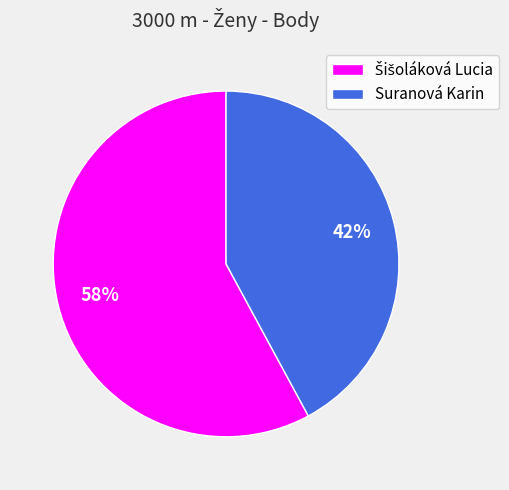

To the nearest percent, what is the difference between the largest and smallest slice percentages?

16%